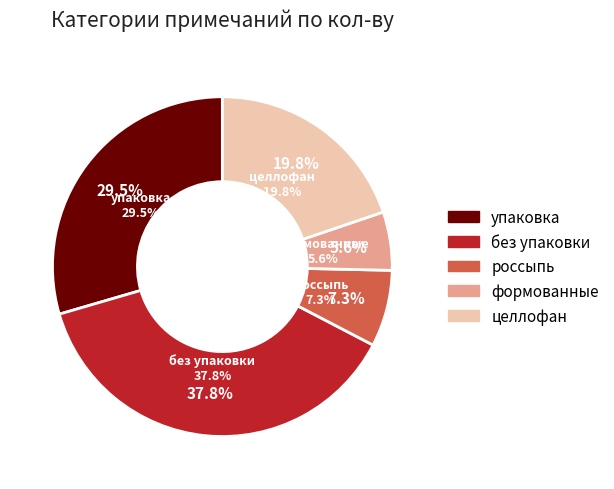

What percentage is the россыпь slice, to the nearest percent?

7%